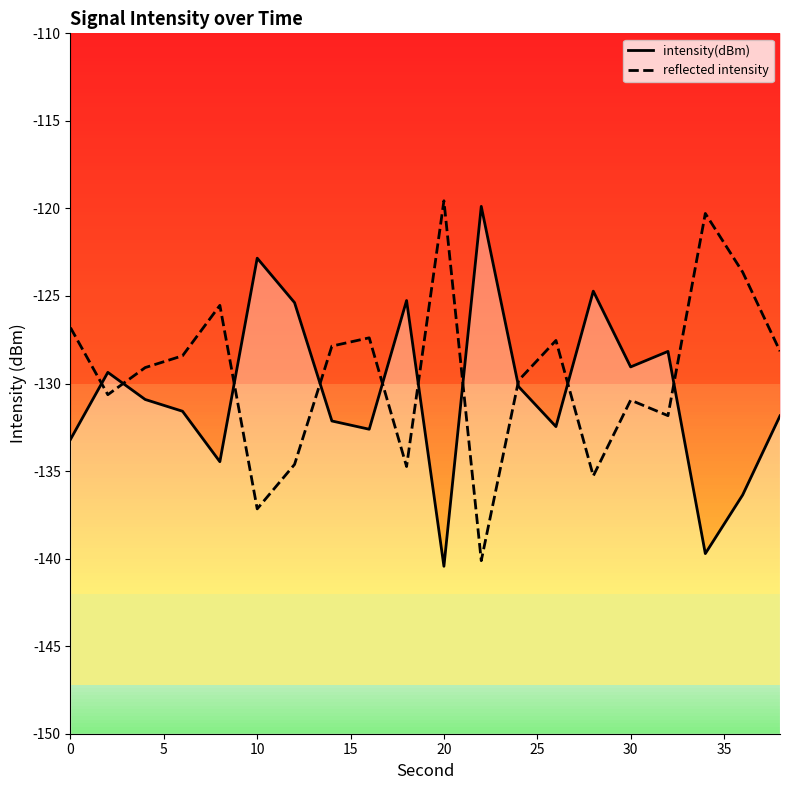

At how many categories does at least one series exceed -125?

6